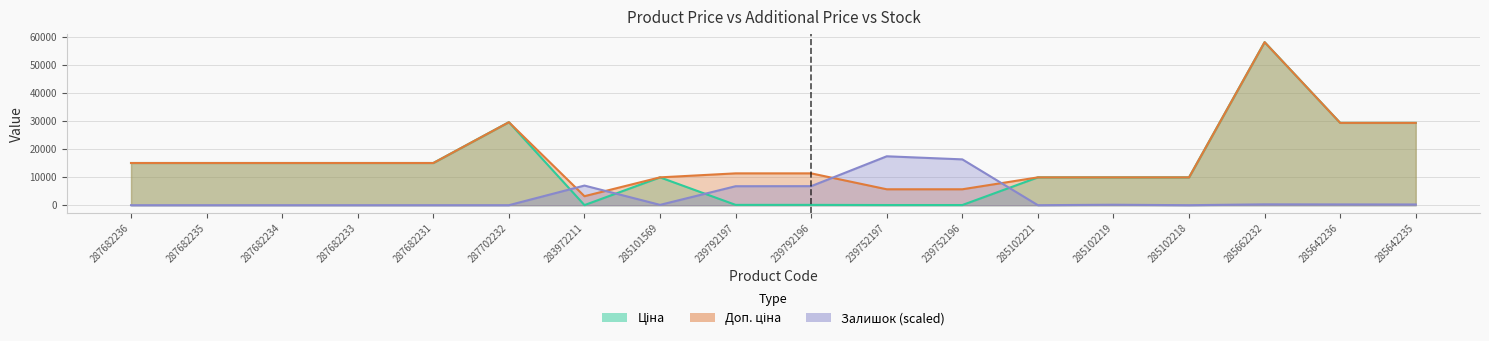

Reading right to left, transcribe all the data shown in this chart.

Ціна: 285642235=29294.9	285642236=29294.9	285662232=58037.0	285102218=9908.5	285102219=9908.5	285102221=9908.5	239752196=56.7	239752197=56.7	239792196=113.3	239792197=113.3	285101569=9908.5	283972211=32.0	287702232=29548.9	287682231=15019.2	287682233=15019.2	287682234=15019.2	287682235=15019.2	287682236=15019.2
Доп. ціна: 285642235=29294.9	285642236=29294.9	285662232=58037.0	285102218=9908.5	285102219=9908.5	285102221=9908.5	239752196=5667.0	239752197=5667.0	239792196=11334.0	239792197=11334.0	285101569=9908.5	283972211=3205.0	287702232=29548.9	287682231=15019.2	287682233=15019.2	287682234=15019.2	287682235=15019.2	287682236=15019.2
Залишок: 285642235=257.1	285642236=280.4	285662232=303.8	285102218=0.0	285102219=163.6	285102221=0.0	239752196=16312.7	239752197=17411.1	239792196=6777.5	239792197=6754.1	285101569=116.9	283972211=6987.8	287702232=0.0	287682231=0.0	287682233=0.0	287682234=0.0	287682235=0.0	287682236=0.0